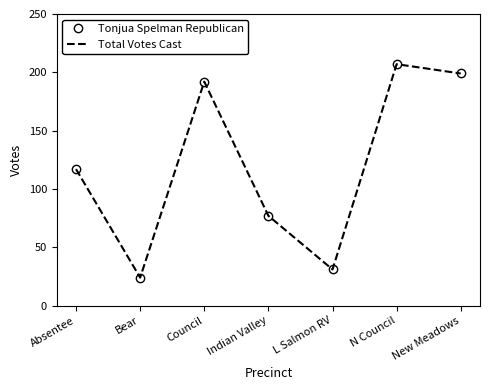

Which series has the widest spread of values?

Tonjua Spelman Republican